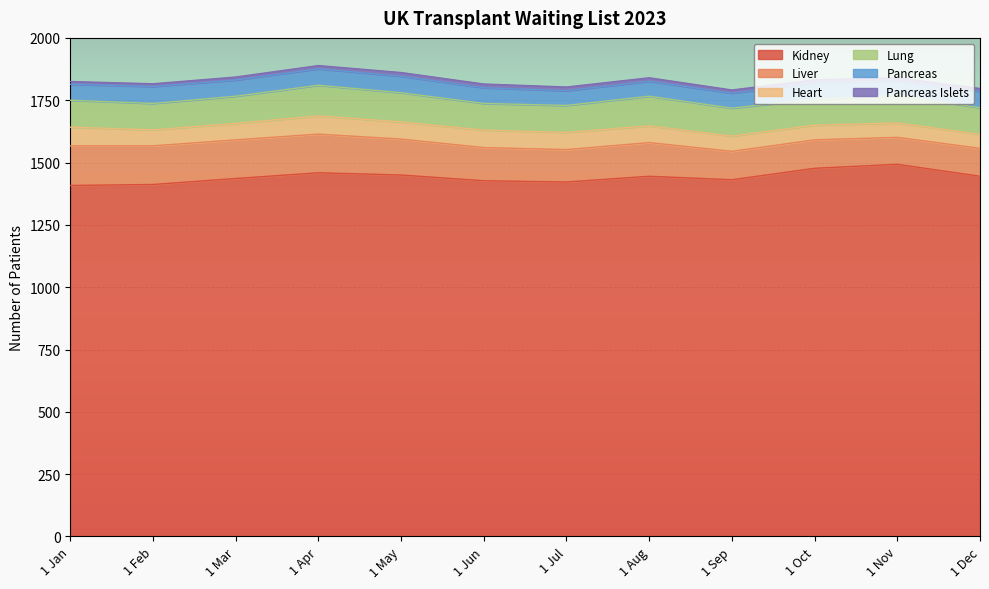

How many distinct data groups are displayed?

6